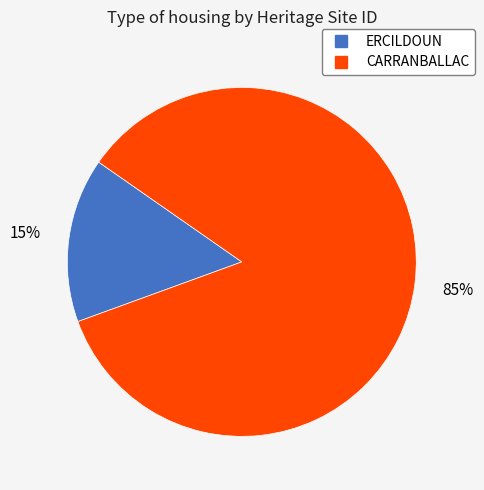

Is there a majority slice in this chart?

Yes